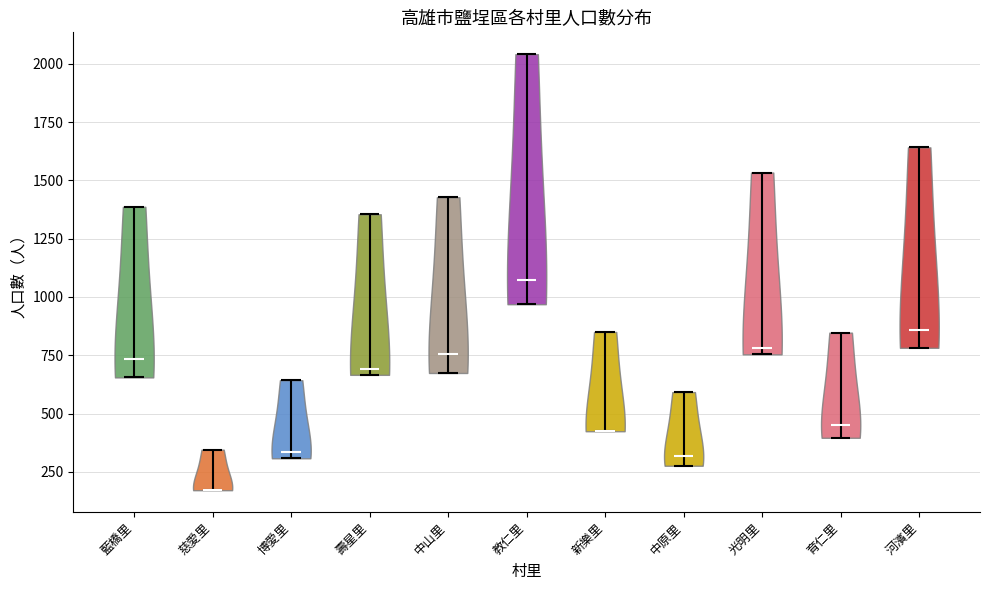

Reading left to right, read every violin against the y-axis: where its median line is, and the lowest and highest points it reaches. The values are not printed on the chart, so give them approximately, as read against the axis.

藍橋里: median line 750, lowest point 650, highest point 1400
慈愛里: median line 150, lowest point 150, highest point 350
博愛里: median line 350, lowest point 300, highest point 650
壽星里: median line 700, lowest point 650, highest point 1350
中山里: median line 750, lowest point 650, highest point 1450
教仁里: median line 1050, lowest point 950, highest point 2050
新樂里: median line 450, lowest point 400, highest point 850
中原里: median line 300, lowest point 300, highest point 600
光明里: median line 800, lowest point 750, highest point 1550
育仁里: median line 450, lowest point 400, highest point 850
河濱里: median line 850, lowest point 800, highest point 1650